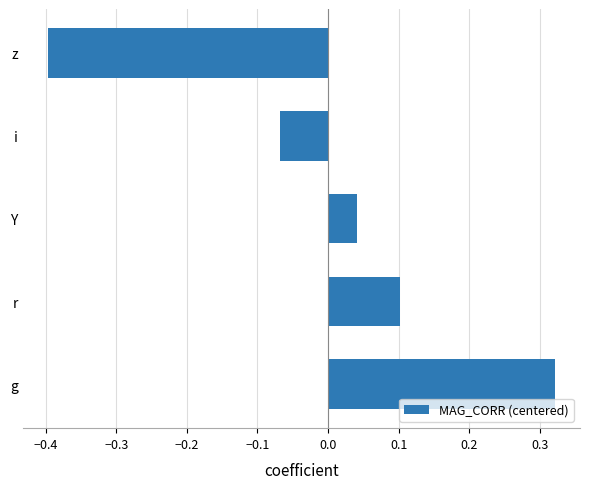

What is the minimum value shown in the chart?

-0.4